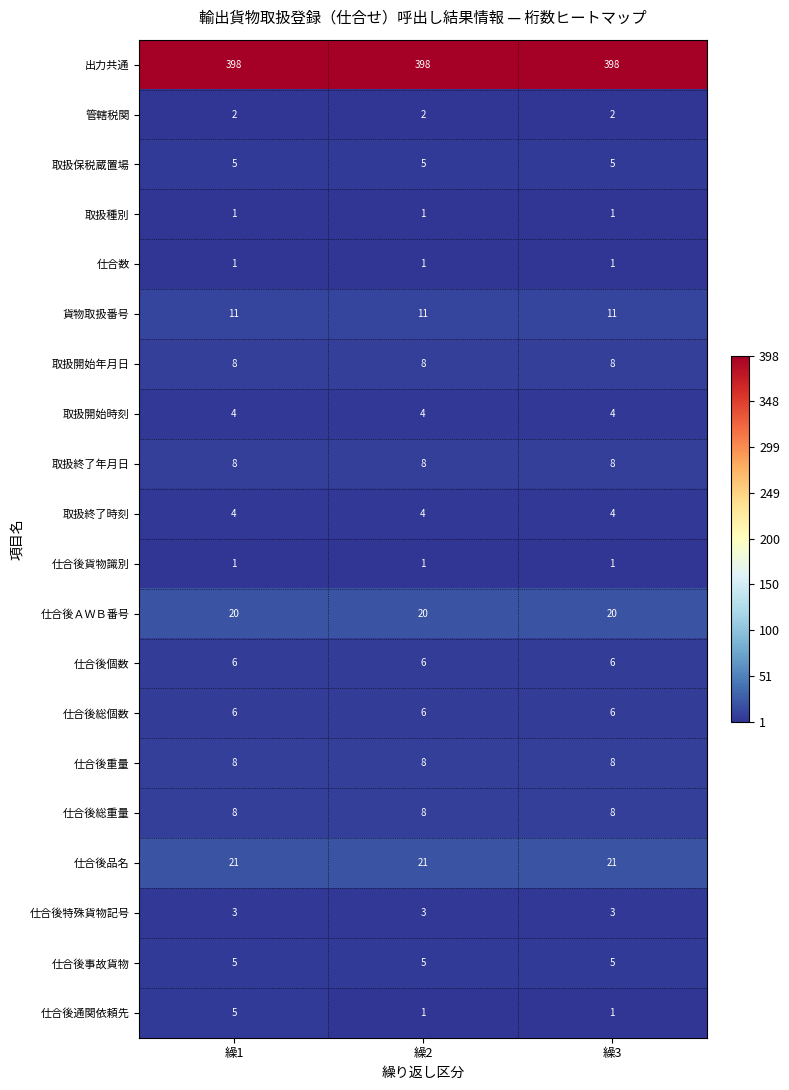

What is the minimum value shown in the chart?

1